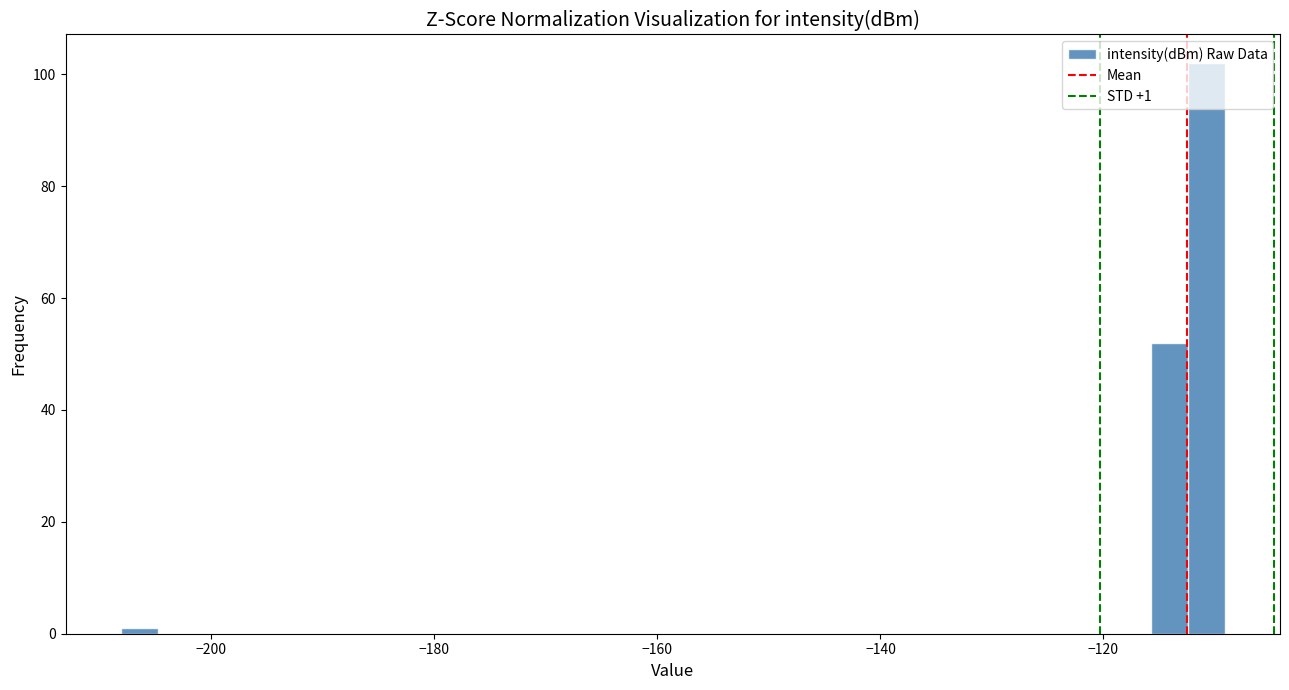

Read against the x-axis, roughly where is the centre of the tallest bar?

-110